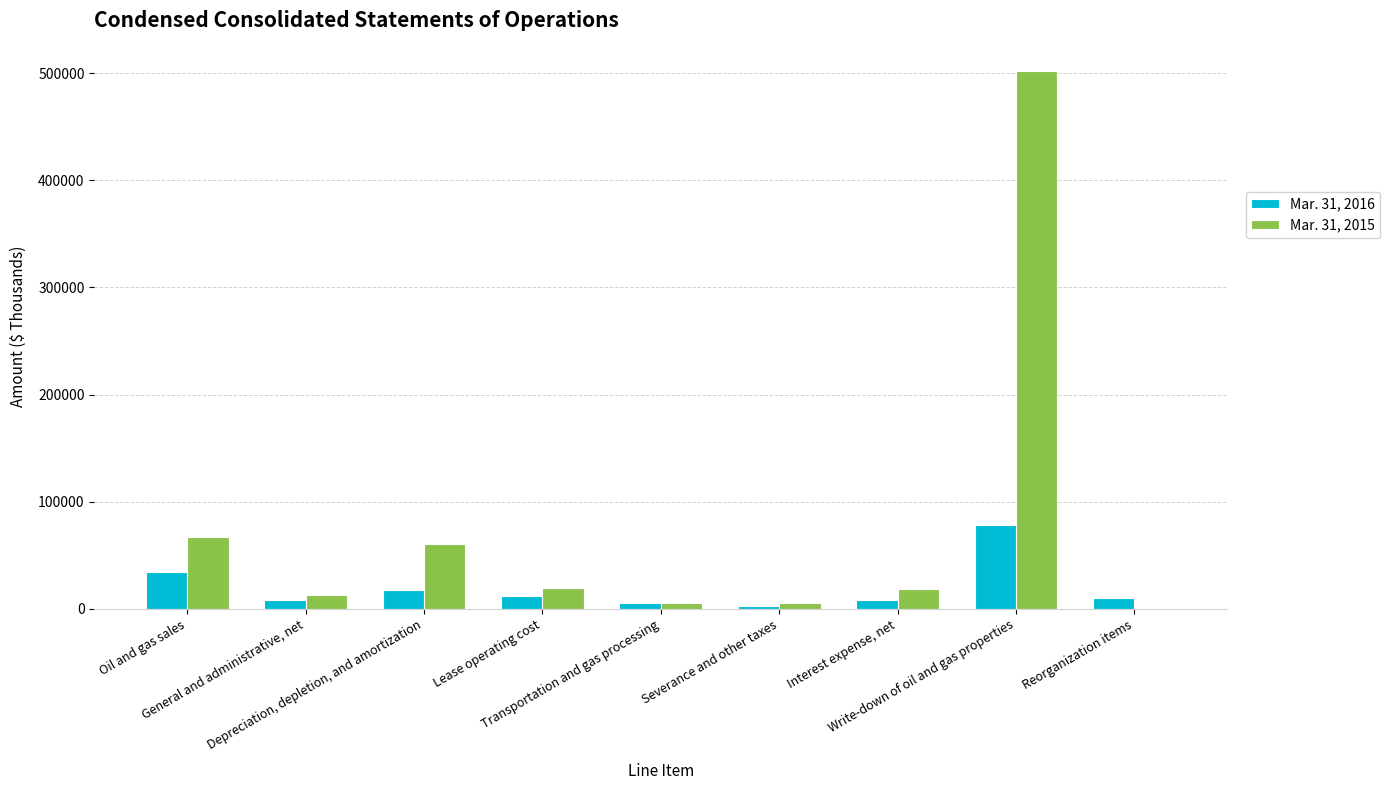

Read the Mar. 31, 2016 value at Transportation and gas processing.

5055